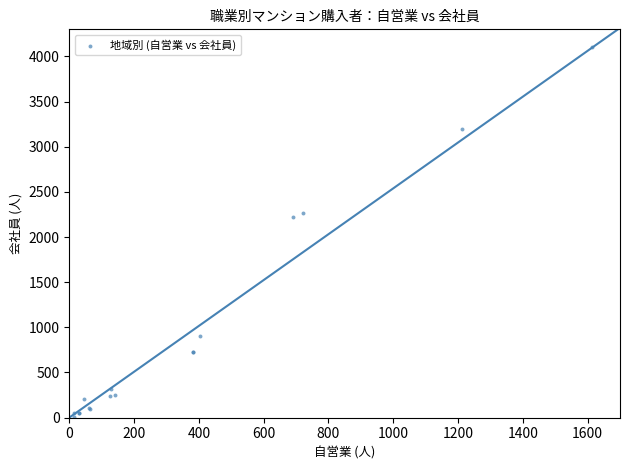

What Y value in the scatter plot is closest to 2054?

2218